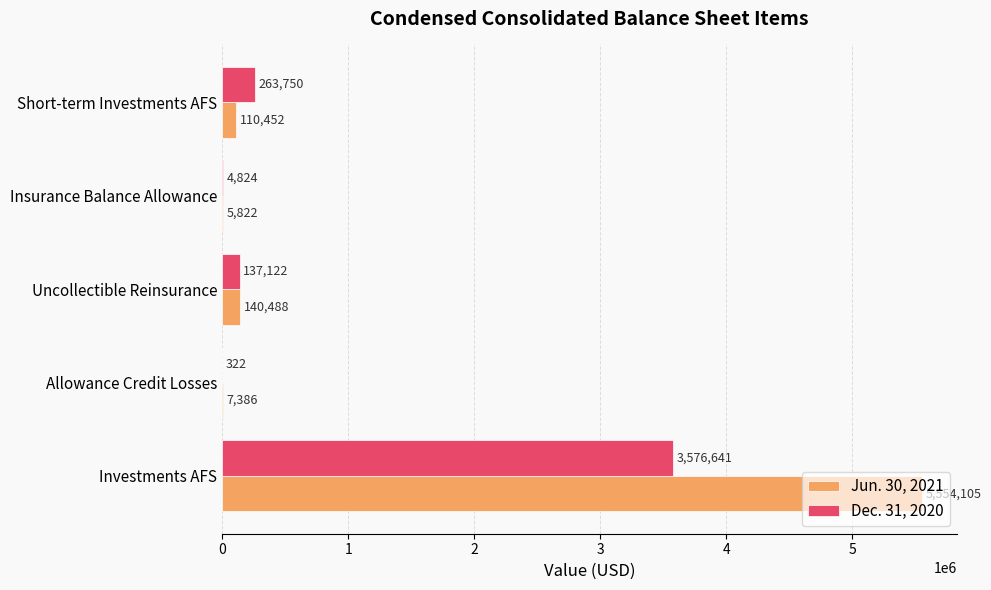

Between Uncollectible Reinsurance and Insurance Balance Allowance, which series saw the biggest shift?

Jun. 30, 2021